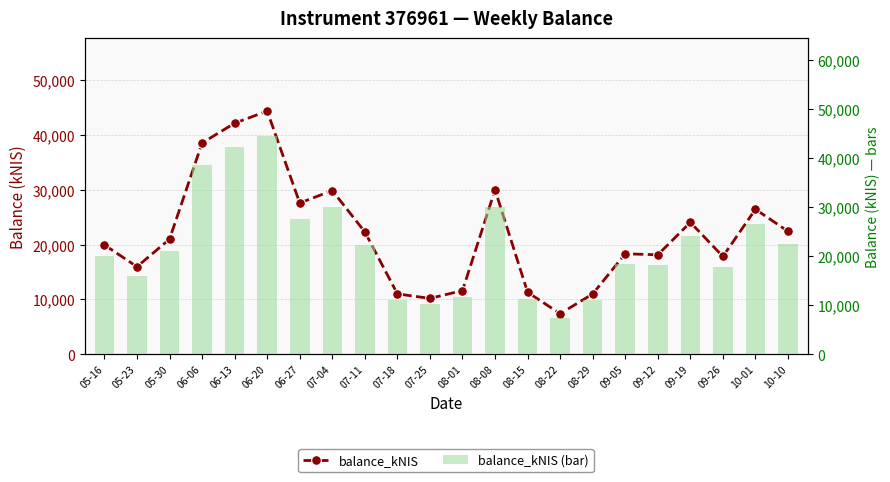

What is the value of the balance_kNIS bar at the 1st from the left?

19959.6